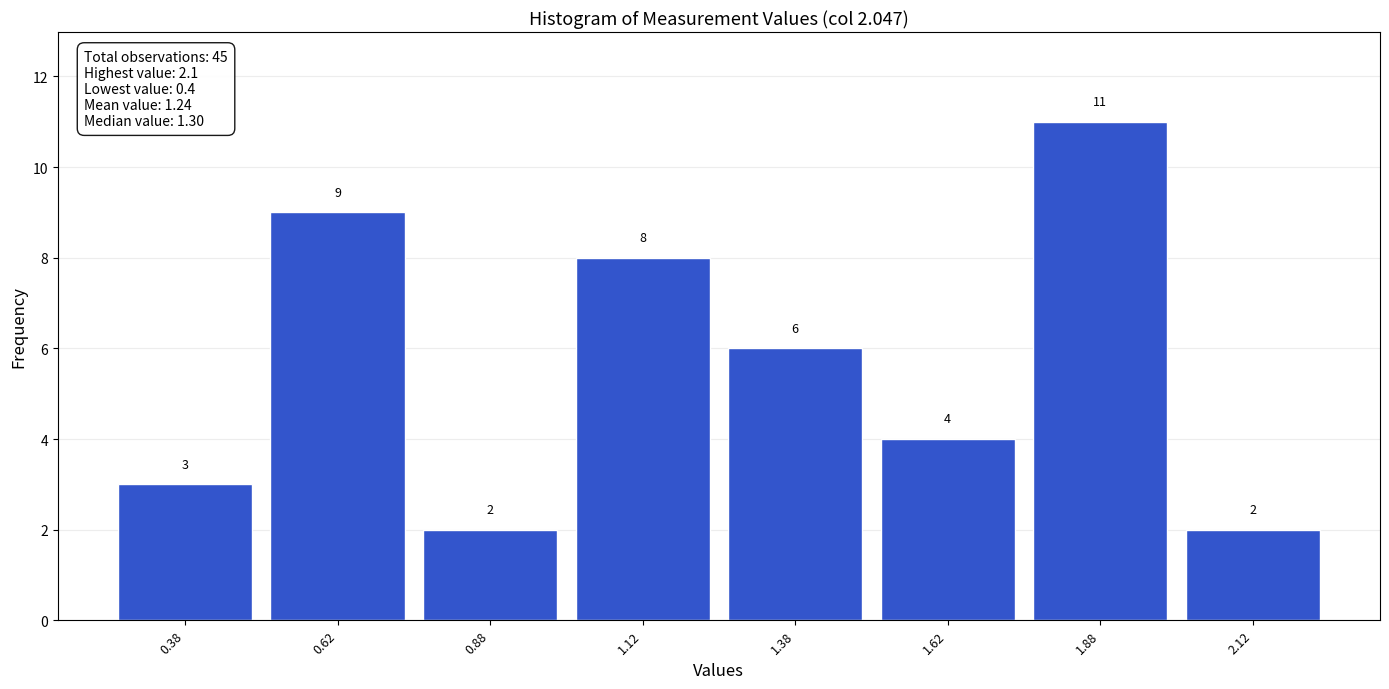

Over which range of the x-axis is the bar tallest?

1.75 to 2.00